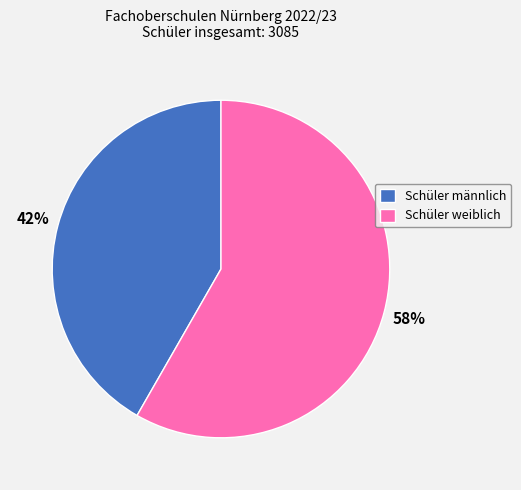

To the nearest percent, what is the combined percentage of Schüler weiblich and Schüler männlich?

100%